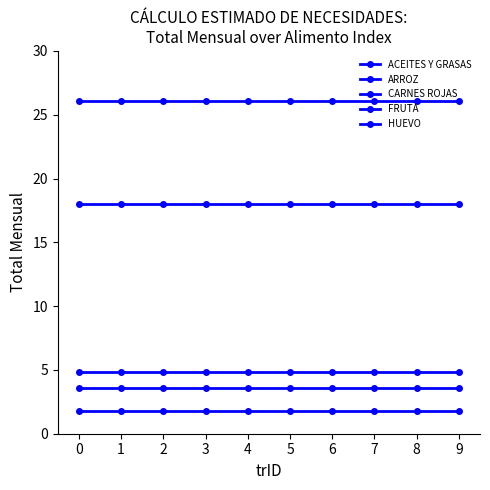

At which category is the sum across all series the highest?

−1